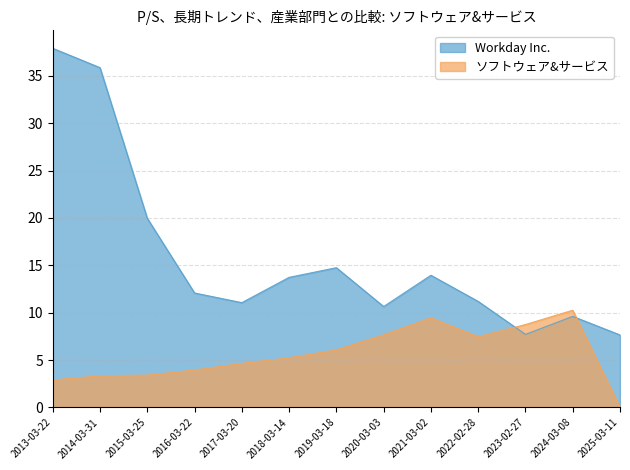

After their last crossing, which series has the higher values: ソフトウェア&サービス or Workday Inc.?

Workday Inc.